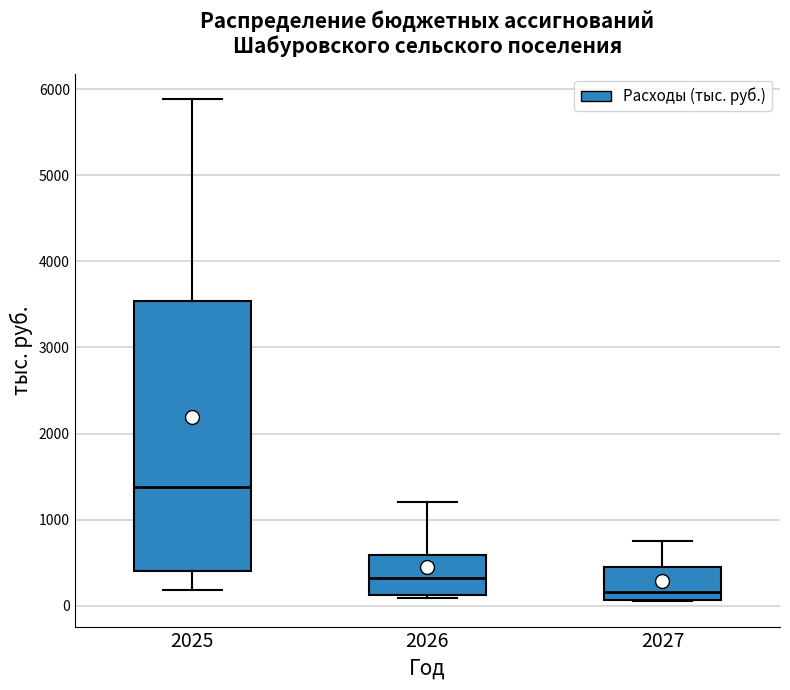

Reading left to right, read every box against the y-axis: the position of its median line, the range the box covers, and the ends of its whiskers. The values are not printed on the chart, so give them approximately, as read against the axis.

2025: median 1400, box 400 to 3500, whiskers 200 to 5900
2026: median 300, box 100 to 600, whiskers 100 (just below the box's lower edge) to 1200
2027: median 200, box 100 to 400, whiskers 100 to 800